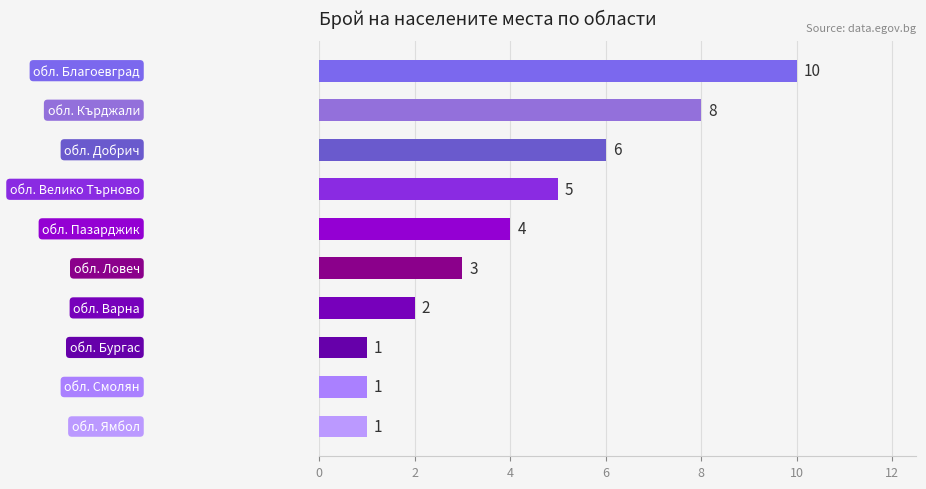

Count the values in the range 1 to 6.

8